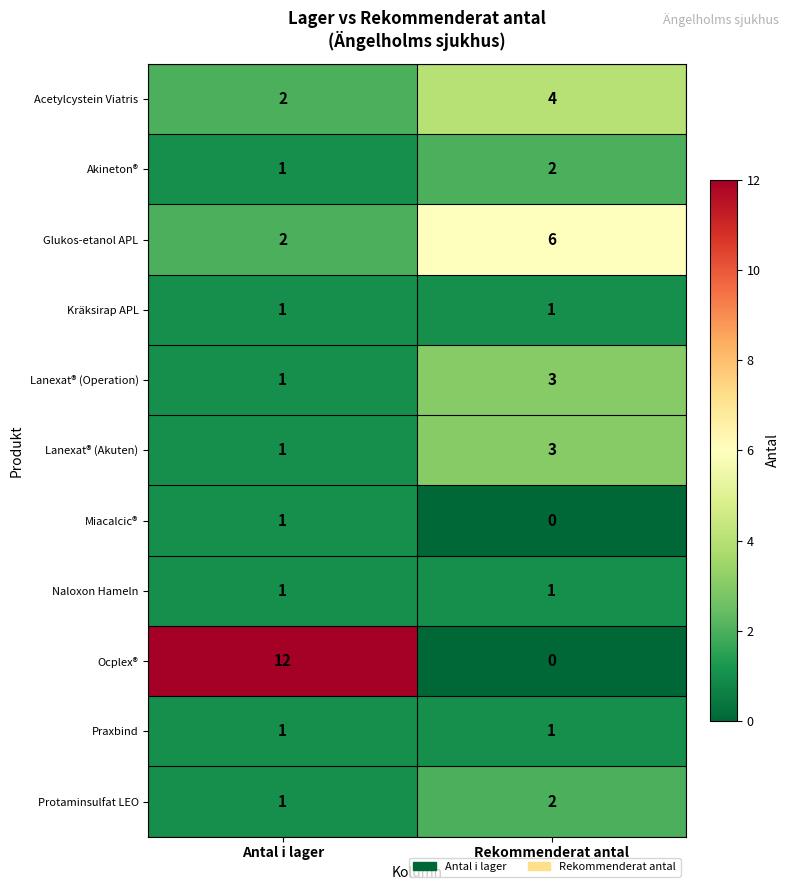

The value of Lanexat® (Operation) at Antal i lager is 1. True or false?

True